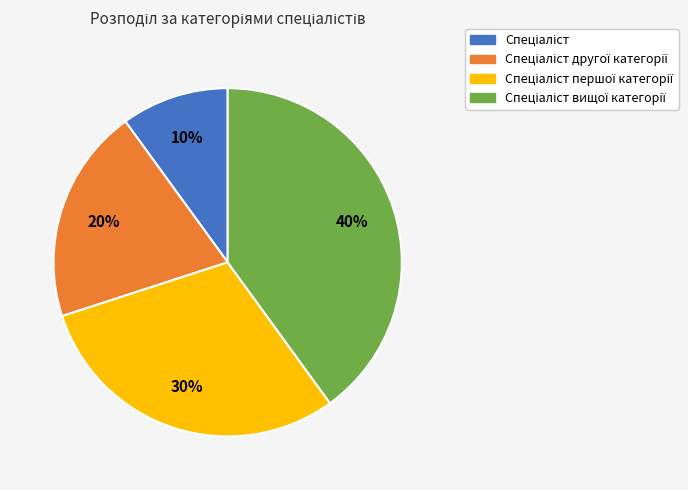

To the nearest percent, what is the difference between the largest and smallest slice percentages?

30%